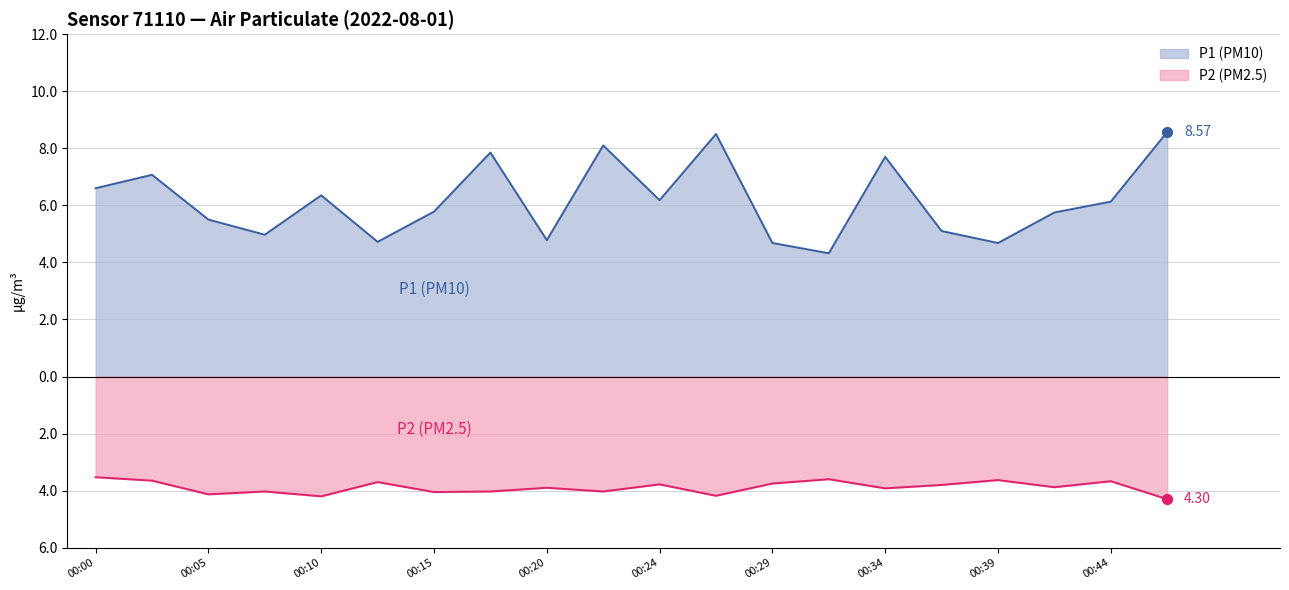

What is the total value across all series at 00:34?

3.8